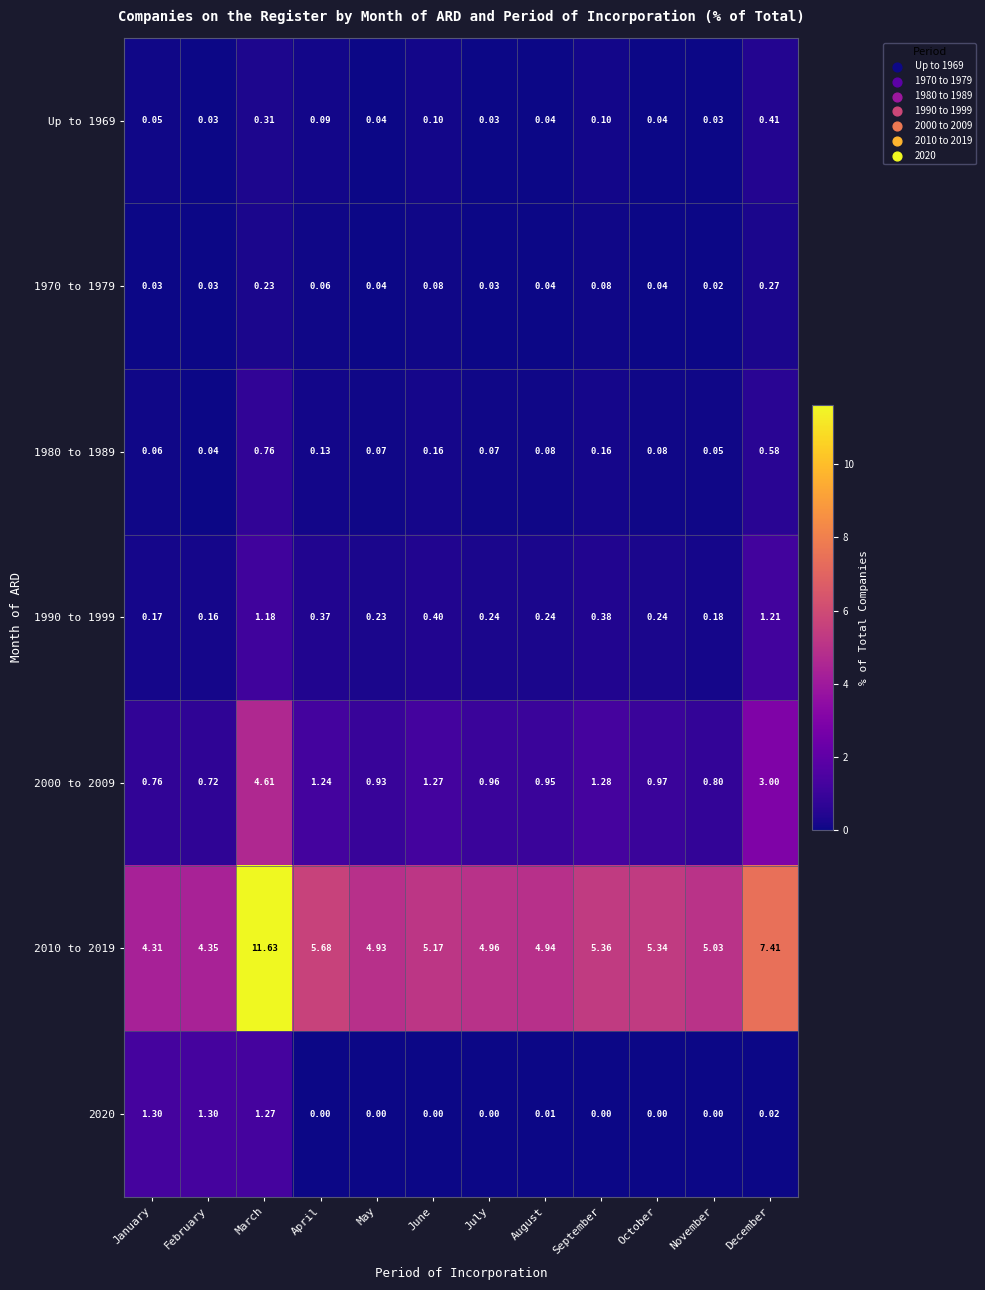

At which category does the chart reach its peak across all series?

March